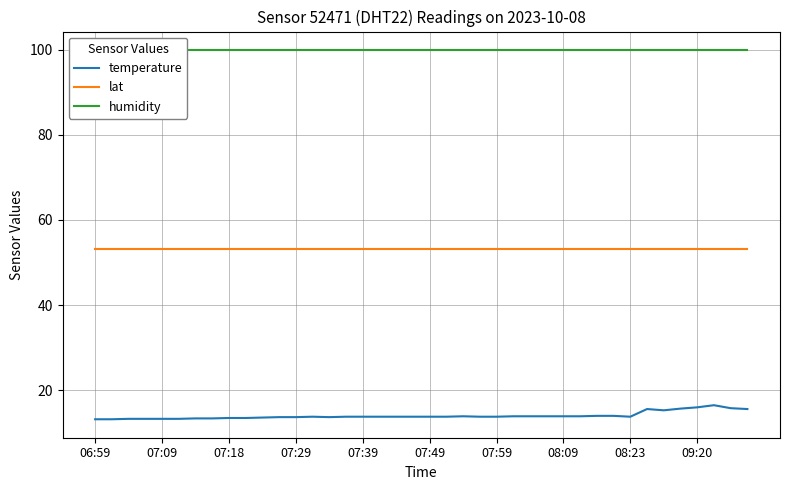

Which series has the largest total across all categories?

humidity